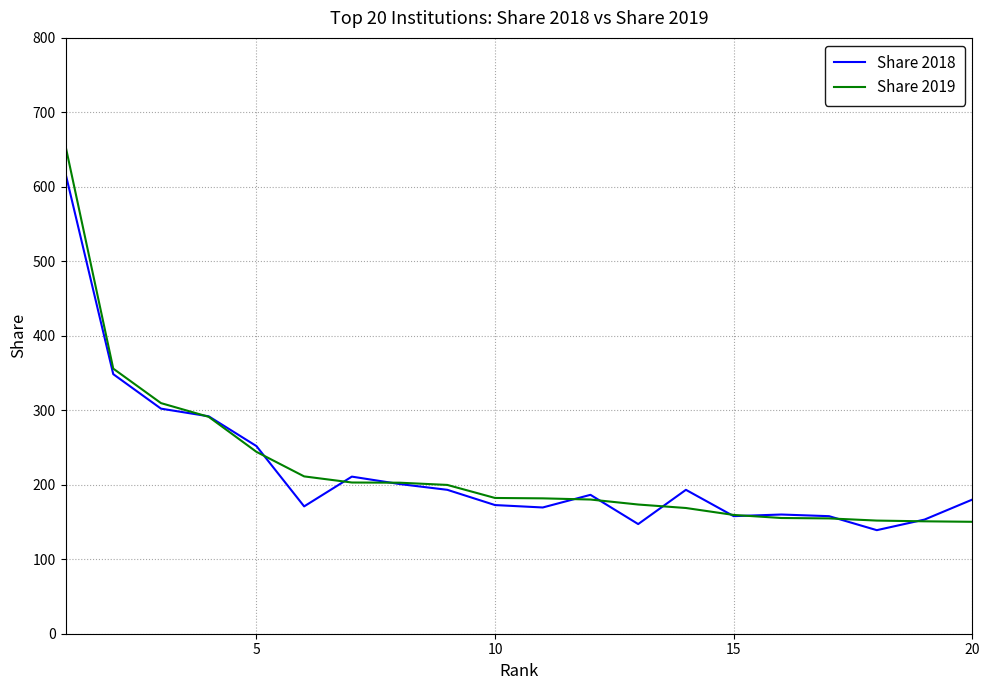

Which series has the largest range (max minus min)?

Share 2019